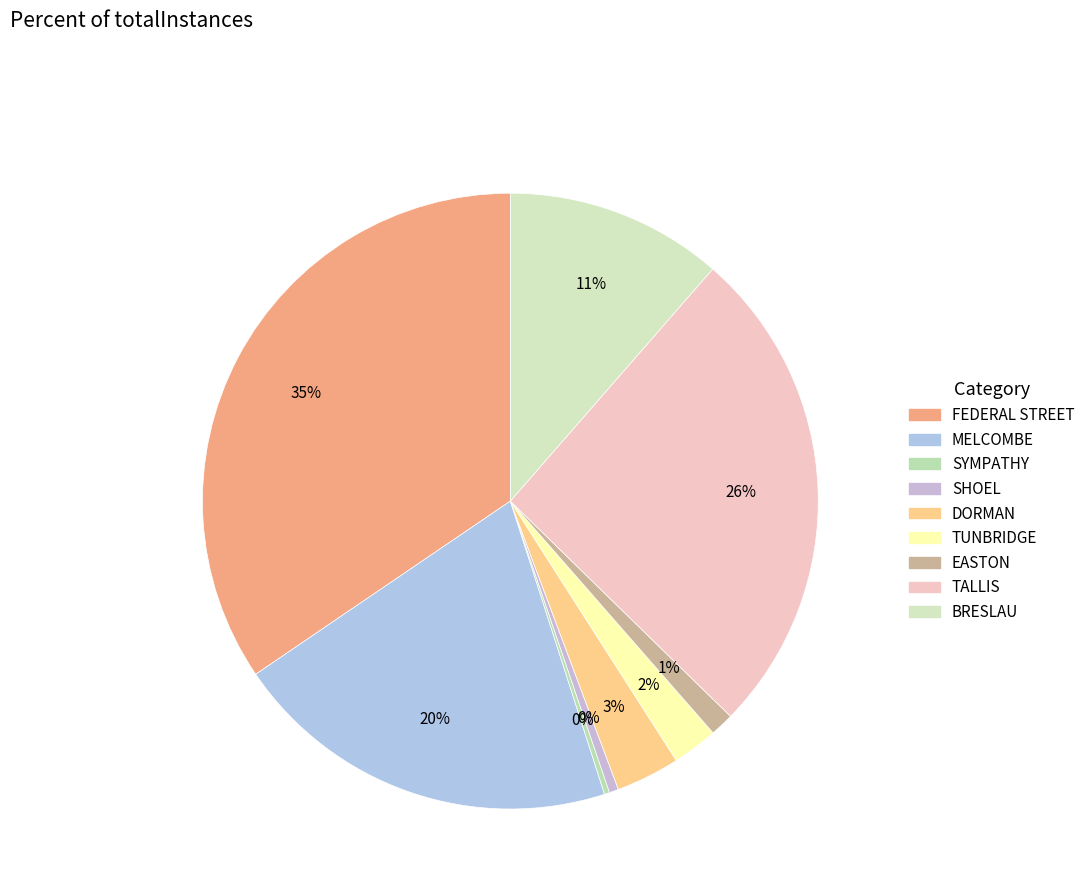

Which category has the smallest portion of the pie?

SYMPATHY